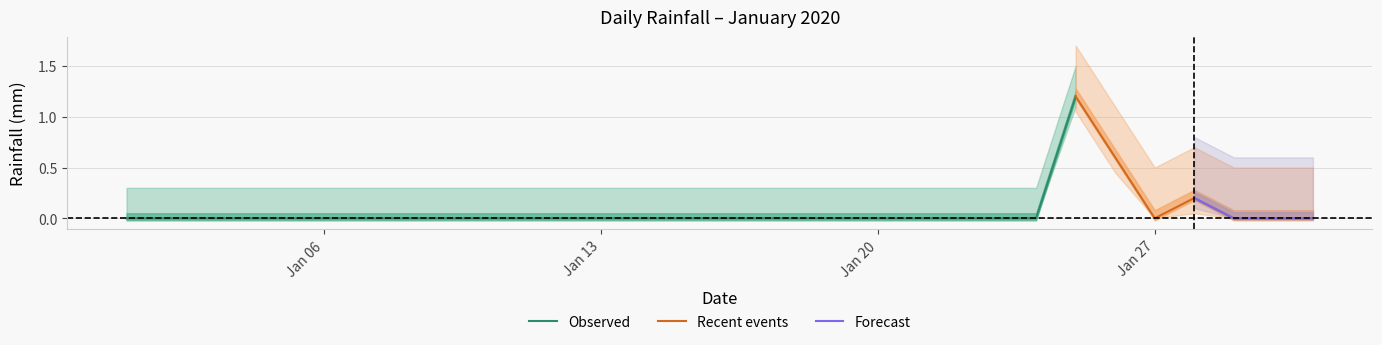

Reading left to right, extract all data points from this chart.

2020-01-01=0.0	2020-01-02=0.0	2020-01-03=0.0	2020-01-04=0.0	2020-01-05=0.0	2020-01-06=0.0	2020-01-07=0.0	2020-01-08=0.0	2020-01-09=0.0	2020-01-10=0.0	2020-01-11=0.0	2020-01-12=0.0	2020-01-13=0.0	2020-01-14=0.0	2020-01-15=0.0	2020-01-16=0.0	2020-01-17=0.0	2020-01-18=0.0	2020-01-19=0.0	2020-01-20=0.0	2020-01-21=0.0	2020-01-22=0.0	2020-01-23=0.0	2020-01-24=0.0	2020-01-25=1.2	2020-01-26=0.6	2020-01-27=0.0	2020-01-28=0.2	2020-01-29=0.0	2020-01-30=0.0	2020-01-31=0.0